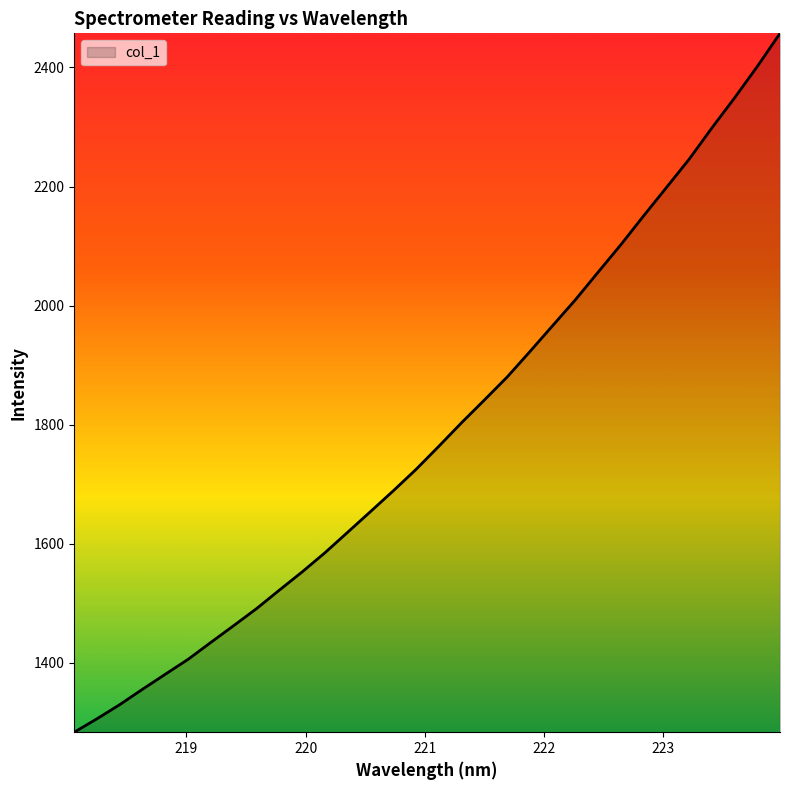

What is the difference between the maximum and minimum values?

1173.8